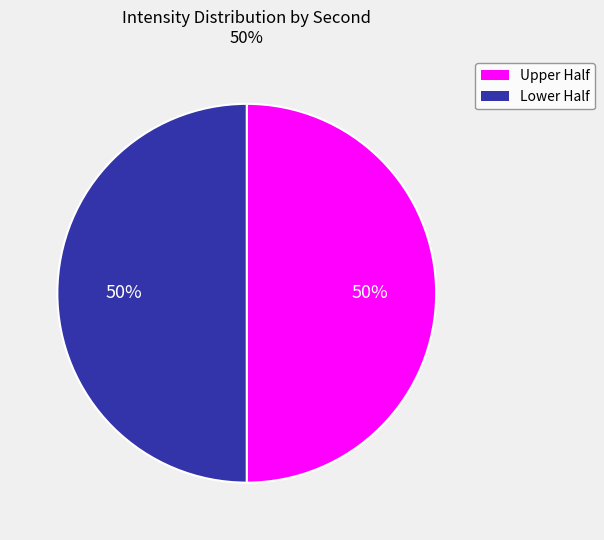

To the nearest percent, what is the difference between the largest and smallest slice percentages?

0%